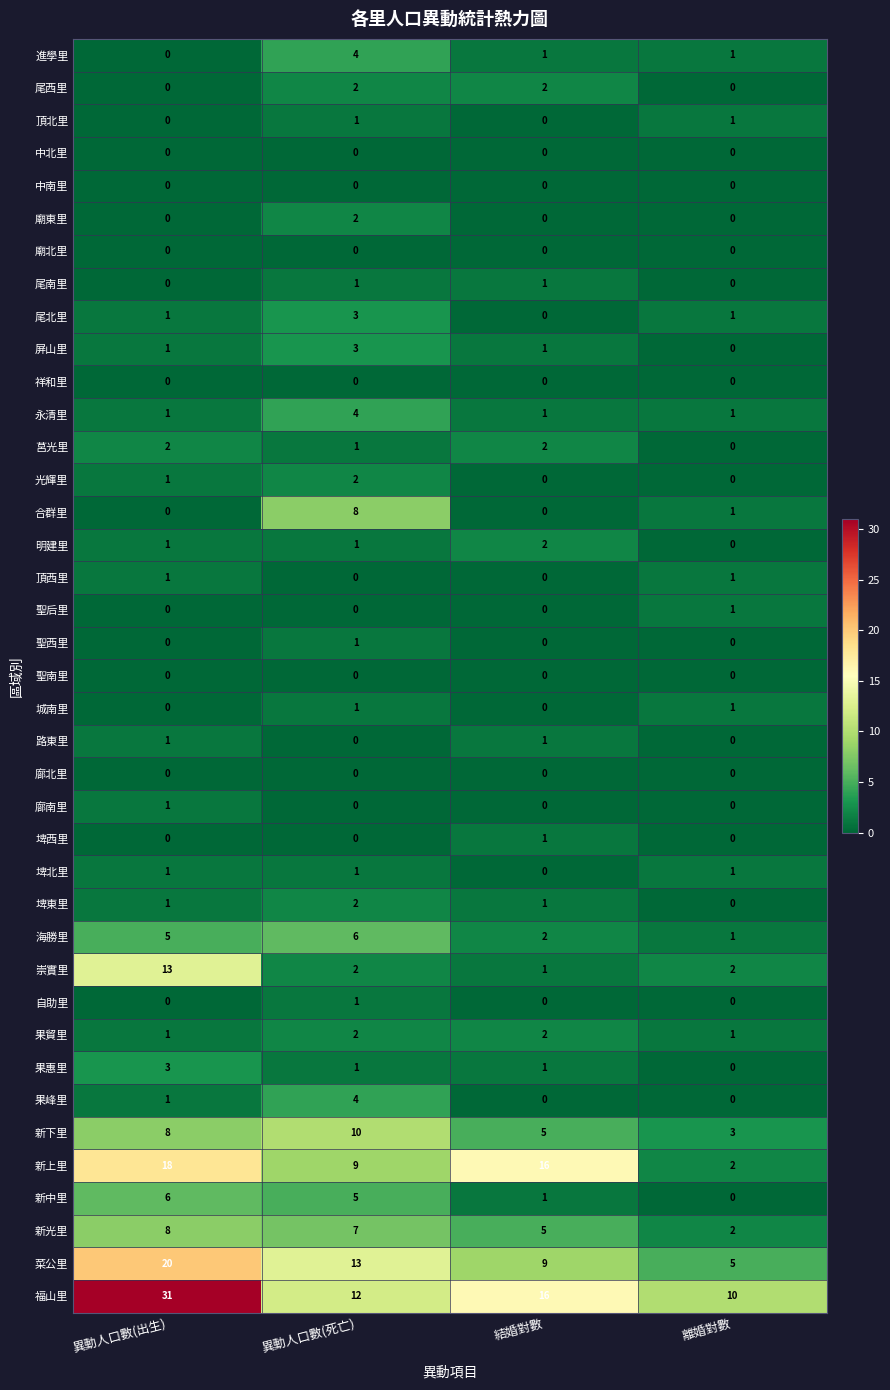

What is the difference between the highest and lowest values at 異動人口數(死亡)?

13